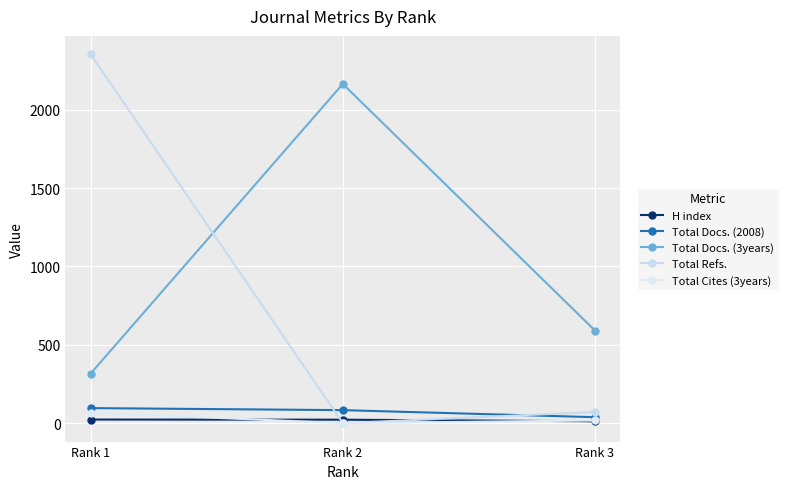

How many series are shown in this chart?

5